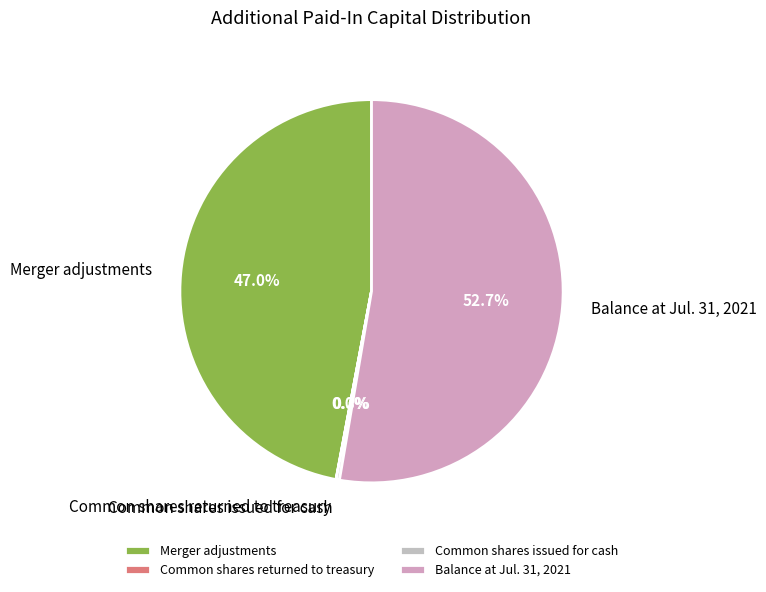

Is there a majority slice in this chart?

Yes